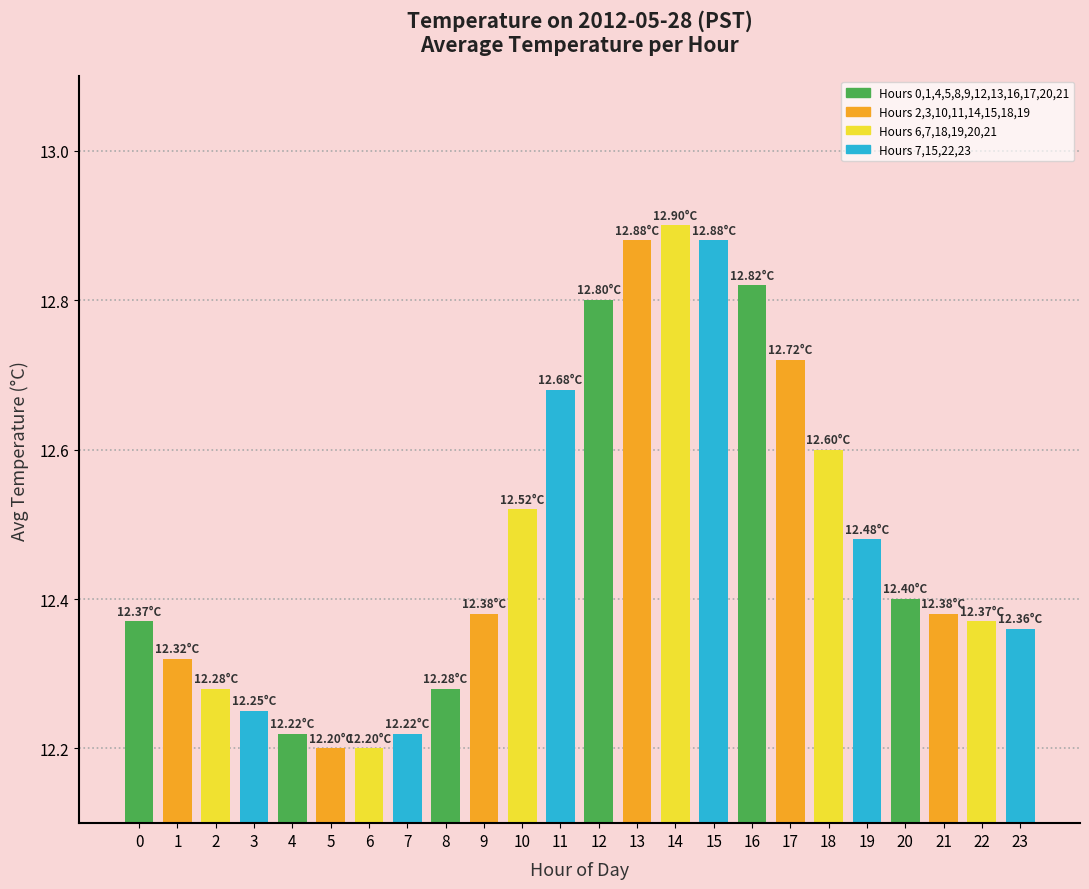

The value at 20 is 21.1. True or false?

False